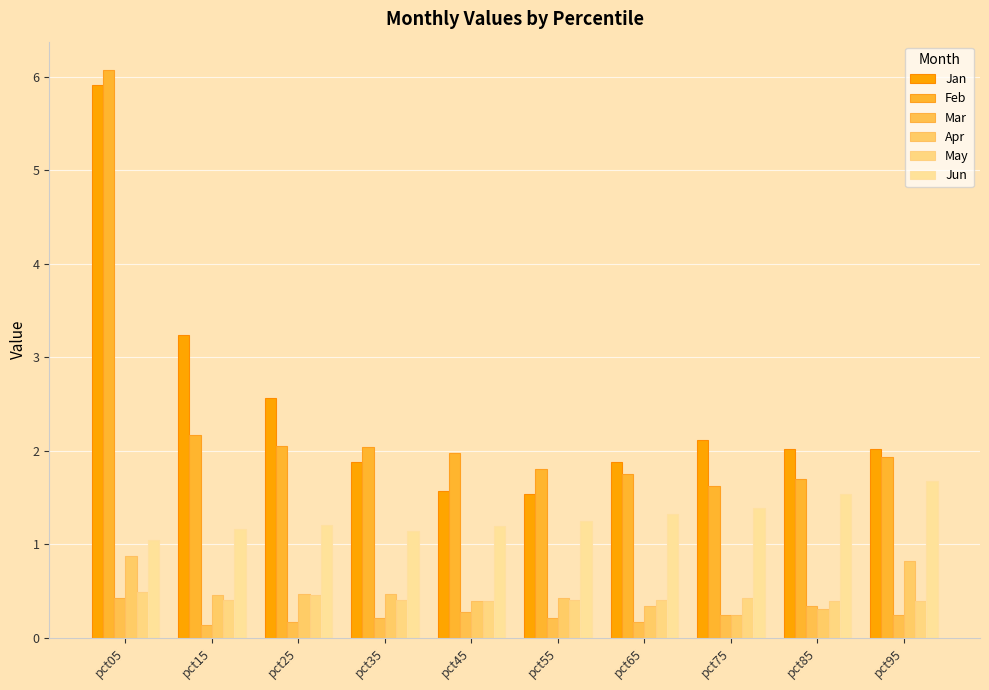

What is the total value across all series at pct95?

7.1